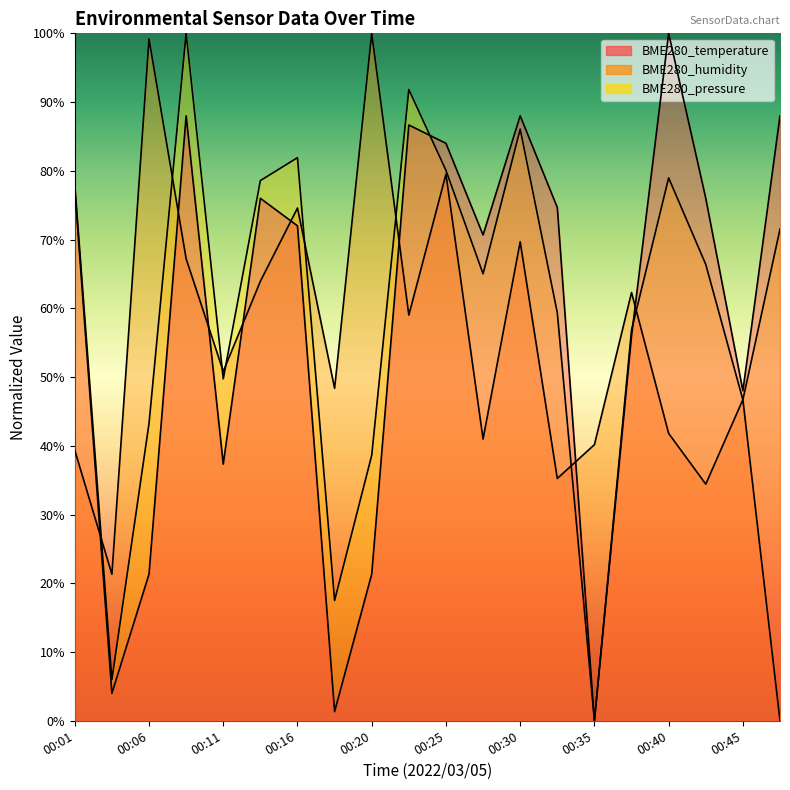

Reading left to right, what are all the values shown in this chart?

BME280_temperature: 00:01=77.3	00:03=4.0	00:06=21.3	00:08=88.0	00:11=37.3	00:13=76.0	00:16=72.0	00:18=1.3	00:20=21.3	00:23=86.7	00:25=84.0	00:28=70.7	00:30=88.0	00:33=74.7	00:35=0.0	00:37=56.0	00:40=100.0	00:42=76.0	00:45=48.0	00:47=88.0
BME280_humidity: 00:01=39.3	00:03=21.3	00:06=99.2	00:08=67.2	00:11=50.8	00:13=63.9	00:16=74.6	00:18=48.4	00:20=100.0	00:23=59.0	00:25=79.5	00:28=41.0	00:30=69.7	00:33=35.2	00:35=40.2	00:37=62.3	00:40=41.8	00:42=34.4	00:45=46.7	00:47=0.0
BME280_pressure: 00:01=78.1	00:03=6.0	00:06=43.3	00:08=100.0	00:11=49.7	00:13=78.6	00:16=81.9	00:18=17.5	00:20=38.6	00:23=91.8	00:25=80.1	00:28=65.0	00:30=86.1	00:33=59.3	00:35=0.0	00:37=56.9	00:40=79.0	00:42=66.4	00:45=46.7	00:47=71.5